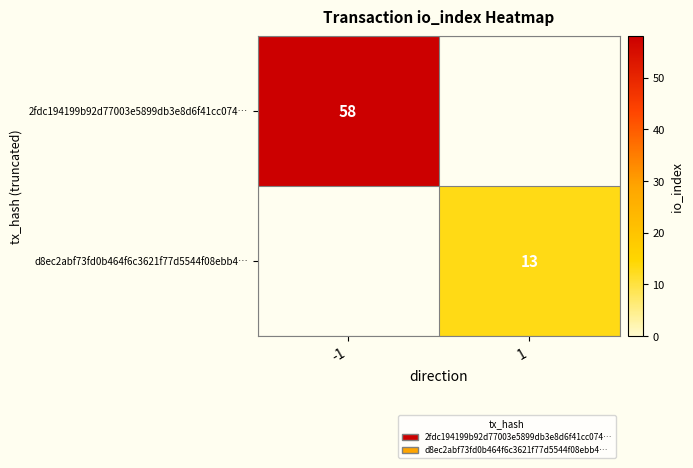

True or false: d8ec2abf73fd0b464f6c3621f77d5544f08ebb4… has a value of 13 at 1.

True